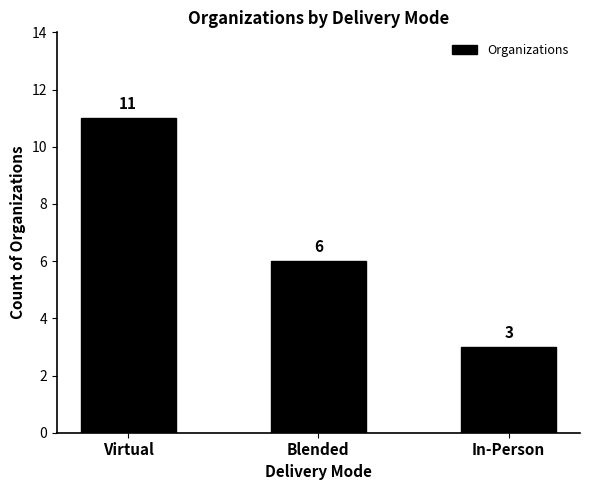

What is the difference between the maximum and minimum values?

8